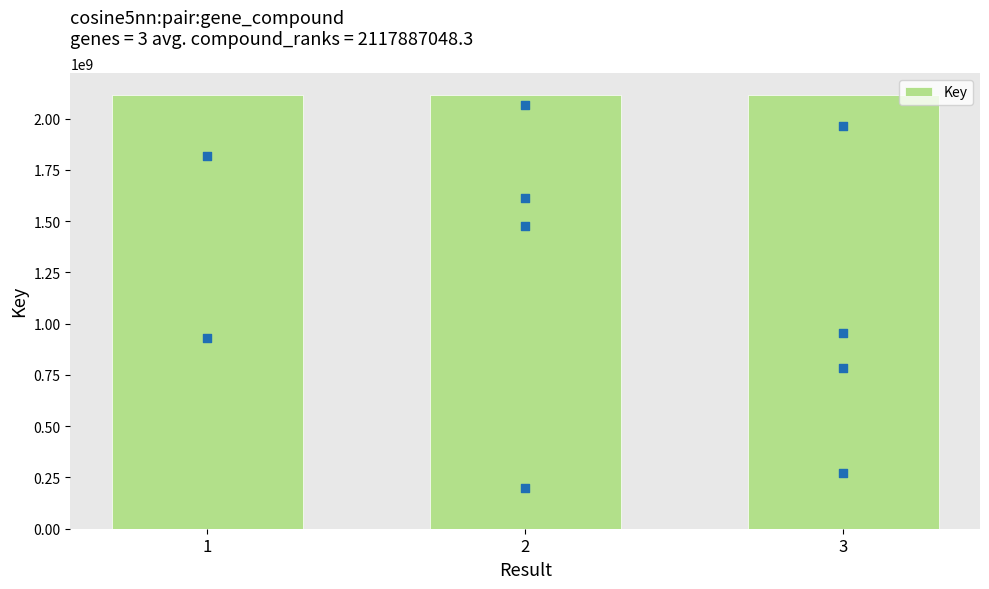

What is the change in value from 1 to 2?

-13240